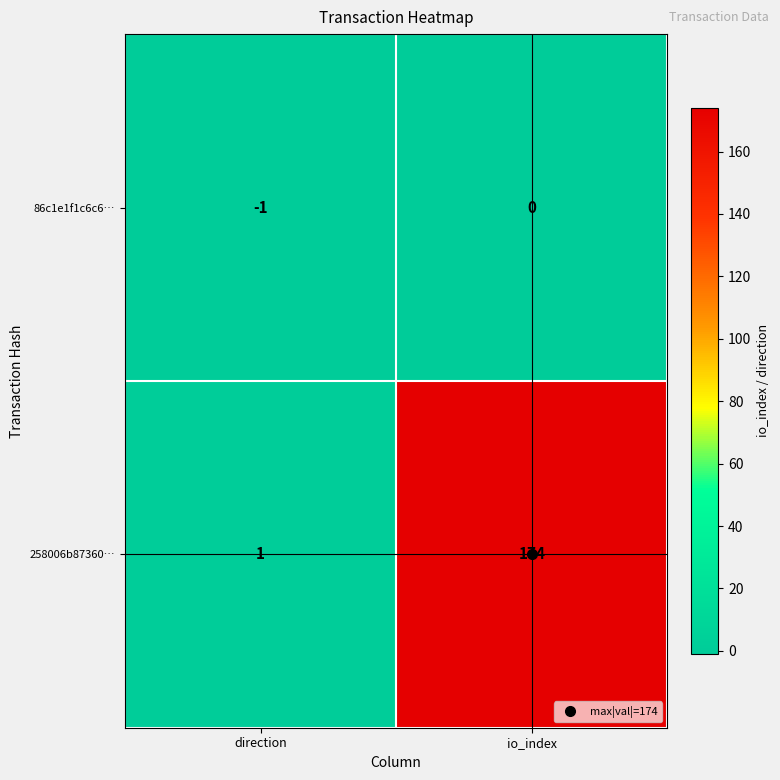

At which category is the sum across all series the highest?

io_index